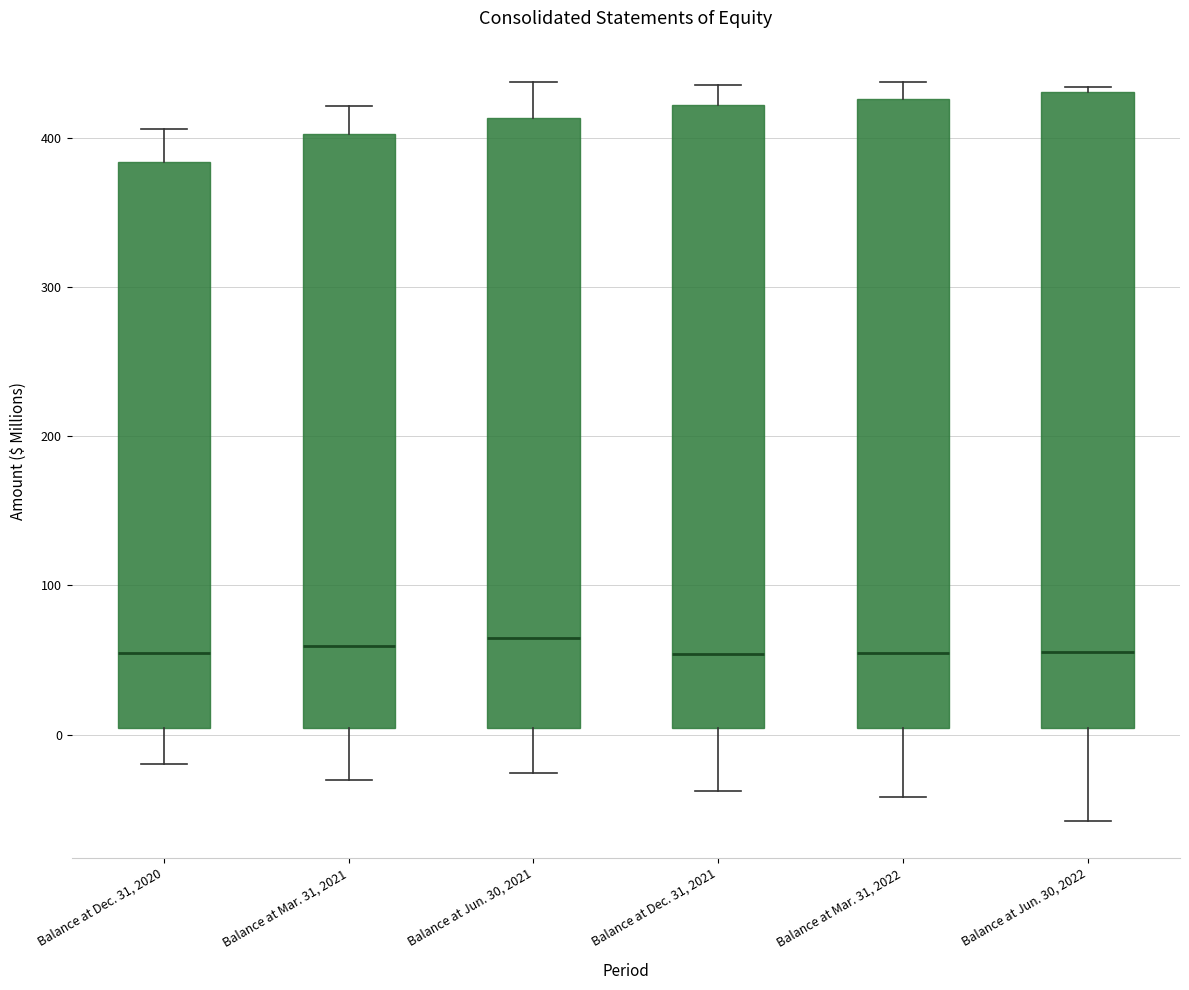

Reading left to right, read every box against the y-axis: the position of its median line, the range the box covers, and the ends of its whiskers. The values are not printed on the chart, so give them approximately, as read against the axis.

Balance at Dec. 31, 2020: median 50, box 0 to 380, whiskers -20 to 410
Balance at Mar. 31, 2021: median 60, box 0 to 400, whiskers -30 to 420
Balance at Jun. 30, 2021: median 60, box 0 to 410, whiskers -30 to 440
Balance at Dec. 31, 2021: median 50, box 0 to 420, whiskers -40 to 440
Balance at Mar. 31, 2022: median 50, box 0 to 430, whiskers -40 to 440
Balance at Jun. 30, 2022: median 60, box 0 to 430, whiskers -60 to 430 (just above the box's upper edge)